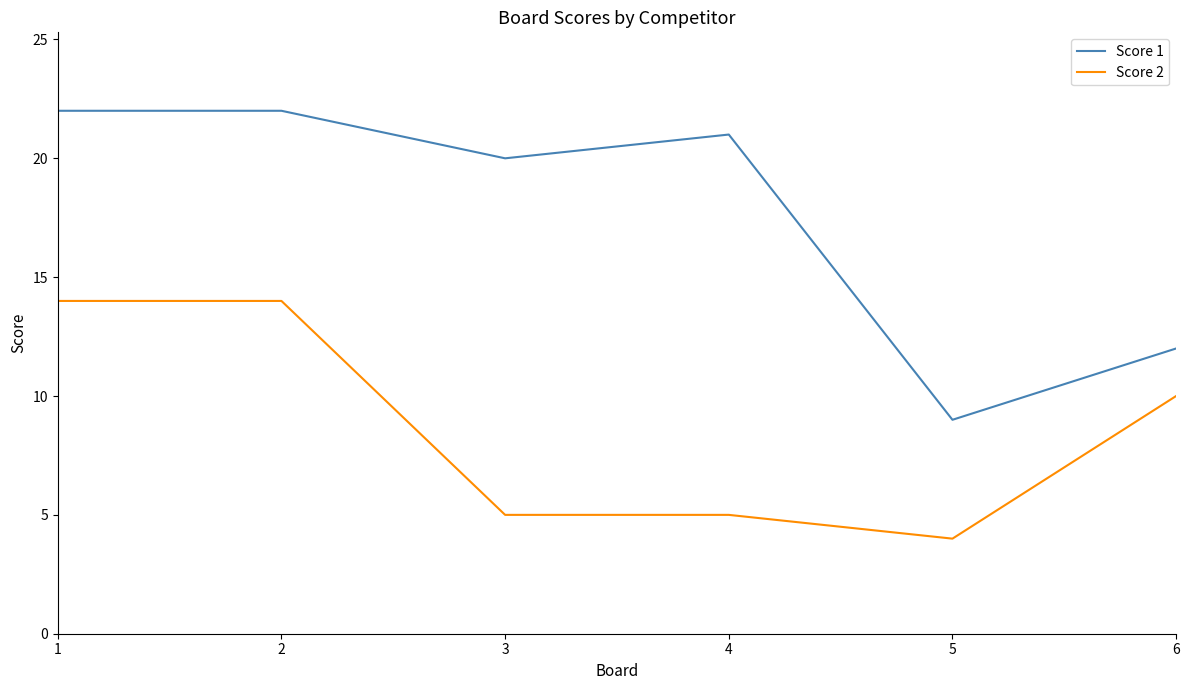

Which series has the largest total across all categories?

Score 1